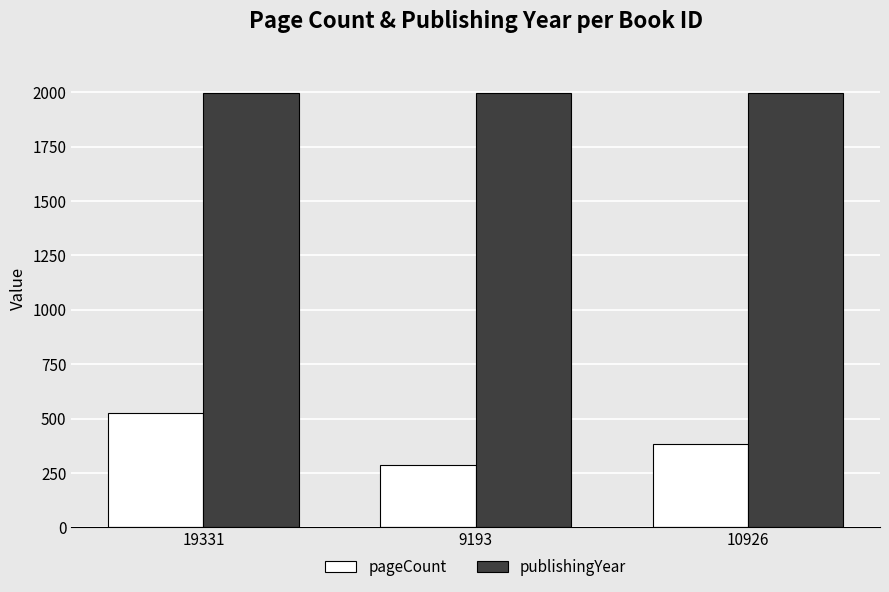

Which series changed the most between 19331 and 9193?

pageCount